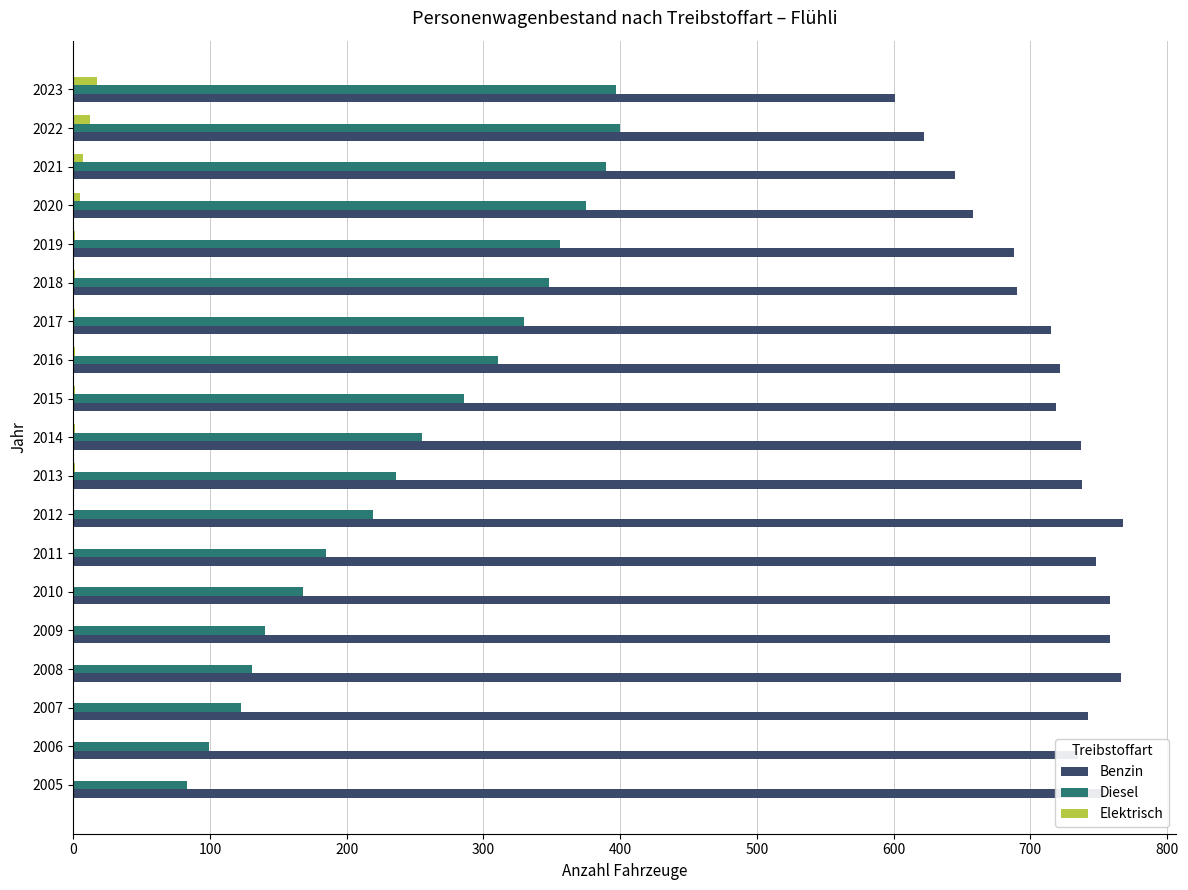

What is the maximum value for Elektrisch?

17